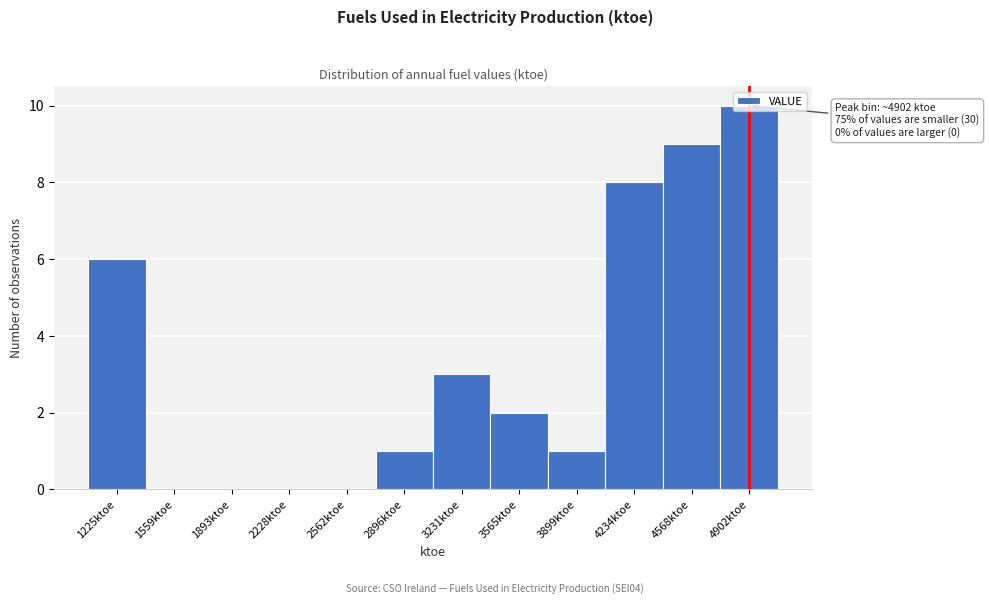

Which has a higher value, 2896ktoe or 4568ktoe?

4568ktoe